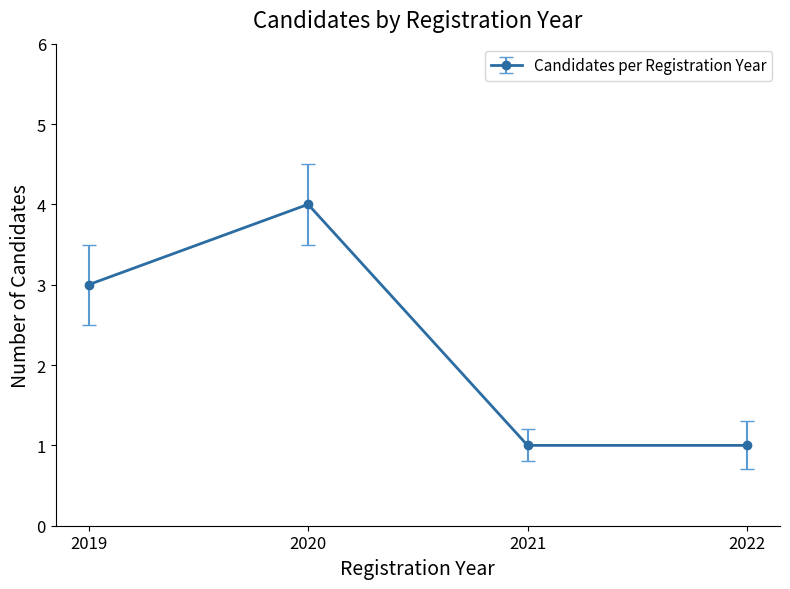

What is the value of the 2nd point from the left?

4